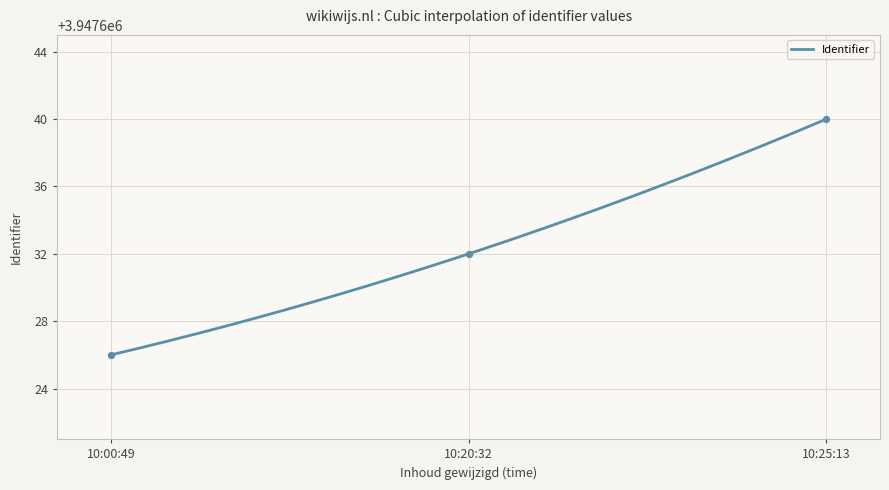

What is the highest value of the Identifier series?

3947640.0